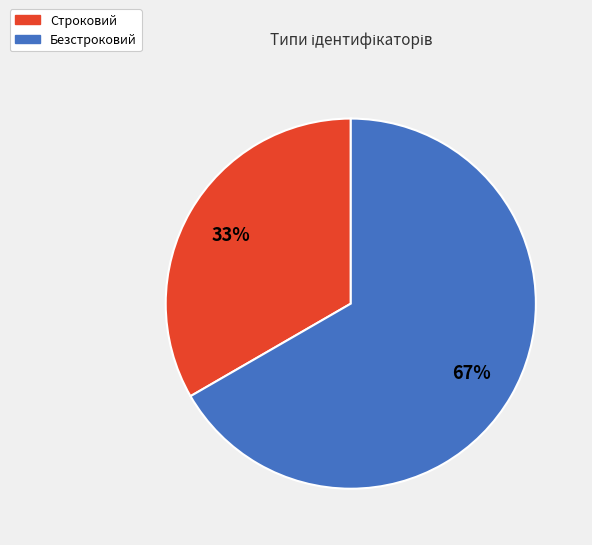

Does Строковий account for over 50% of the chart?

No